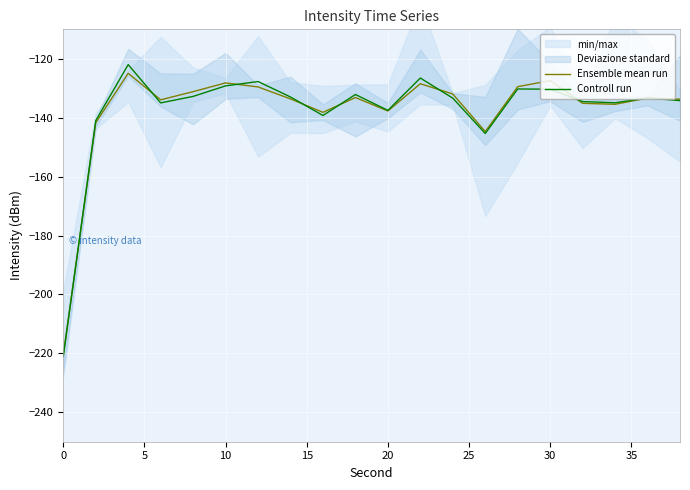

What is the difference between the second highest and second lowest values in the Ensemble mean run series?

17.3